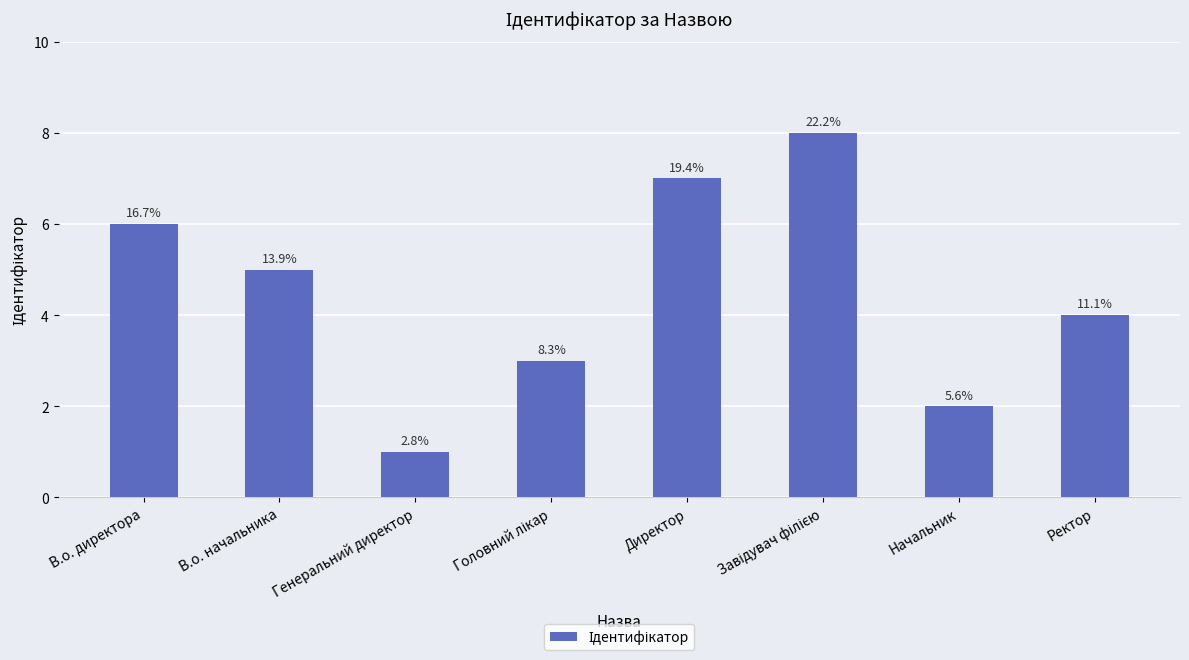

How many bars are there in total?

8